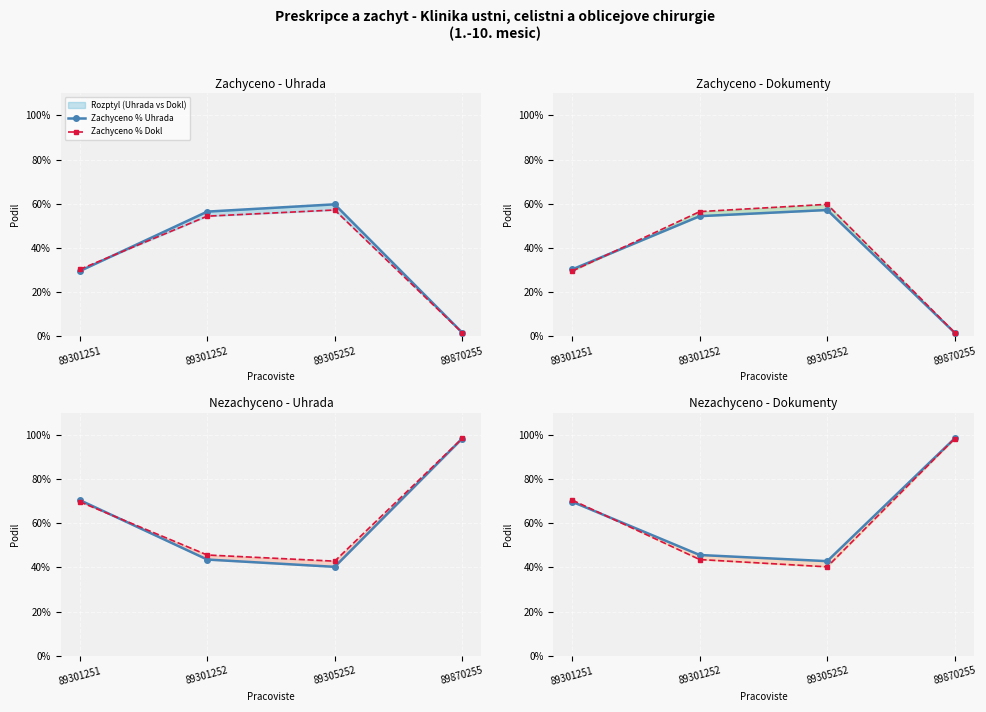

Reading right to left, extract all data points from this chart.

Zachyceno % Uhrada: 0.0	0.6	0.6	0.3
Zachyceno % Dokl: 0.0	0.6	0.5	0.3
Nezachyceno % Uhrada: 1.0	0.4	0.4	0.7
Nezachyceno % Dokl: 1.0	0.4	0.5	0.7